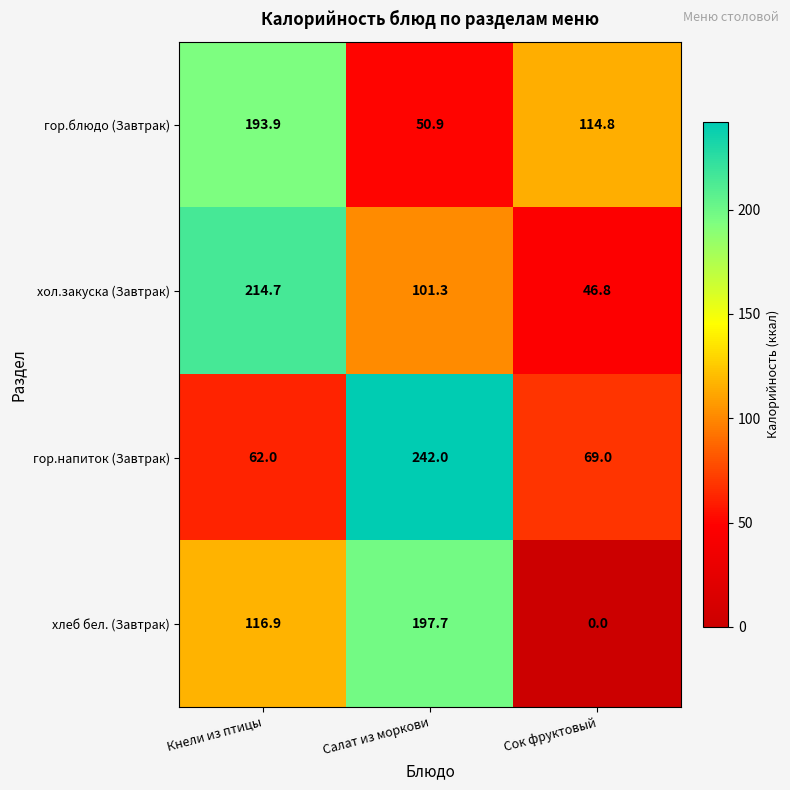

The value of гор.напиток (Завтрак) at Салат из моркови is 242.0. True or false?

True